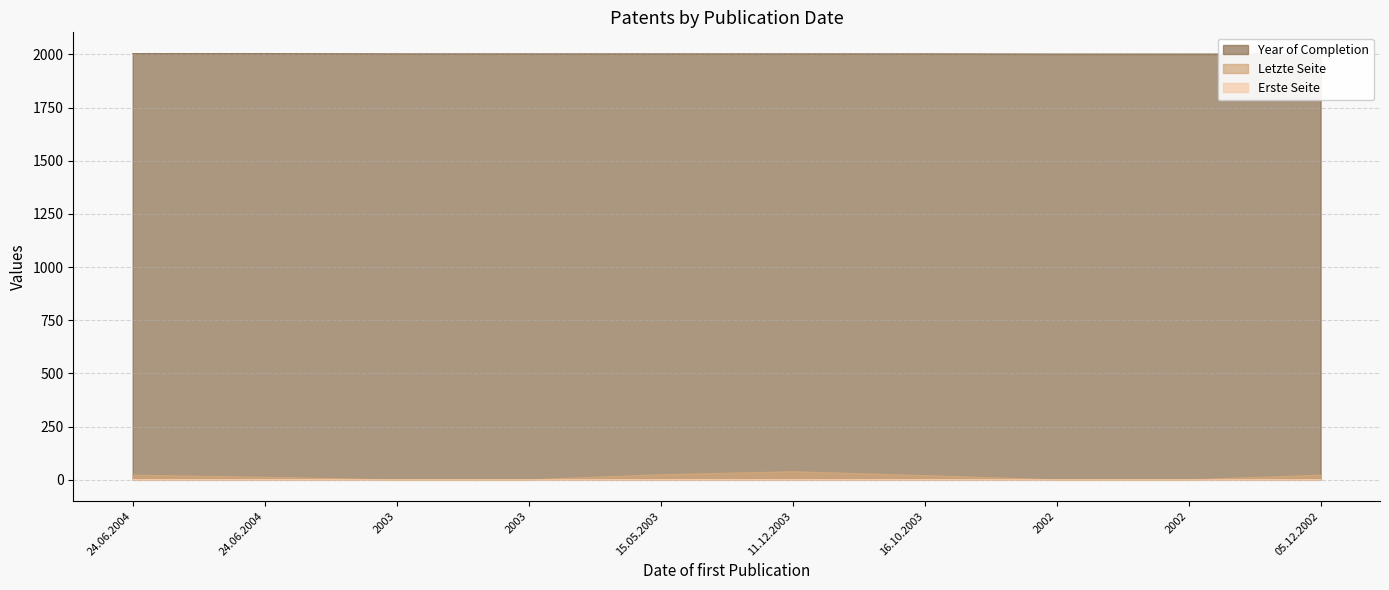

What is the highest value of the Letzte Seite series?

38